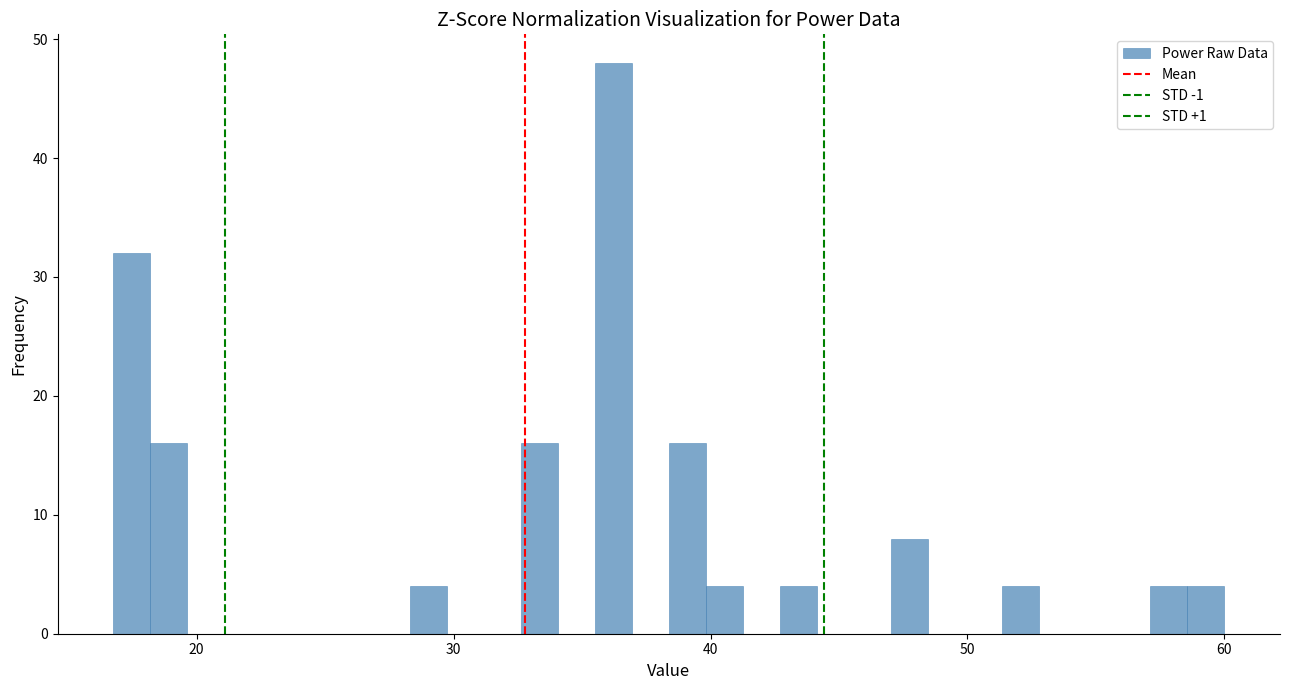

Read against the x-axis, roughly where is the centre of the tallest bar?

36